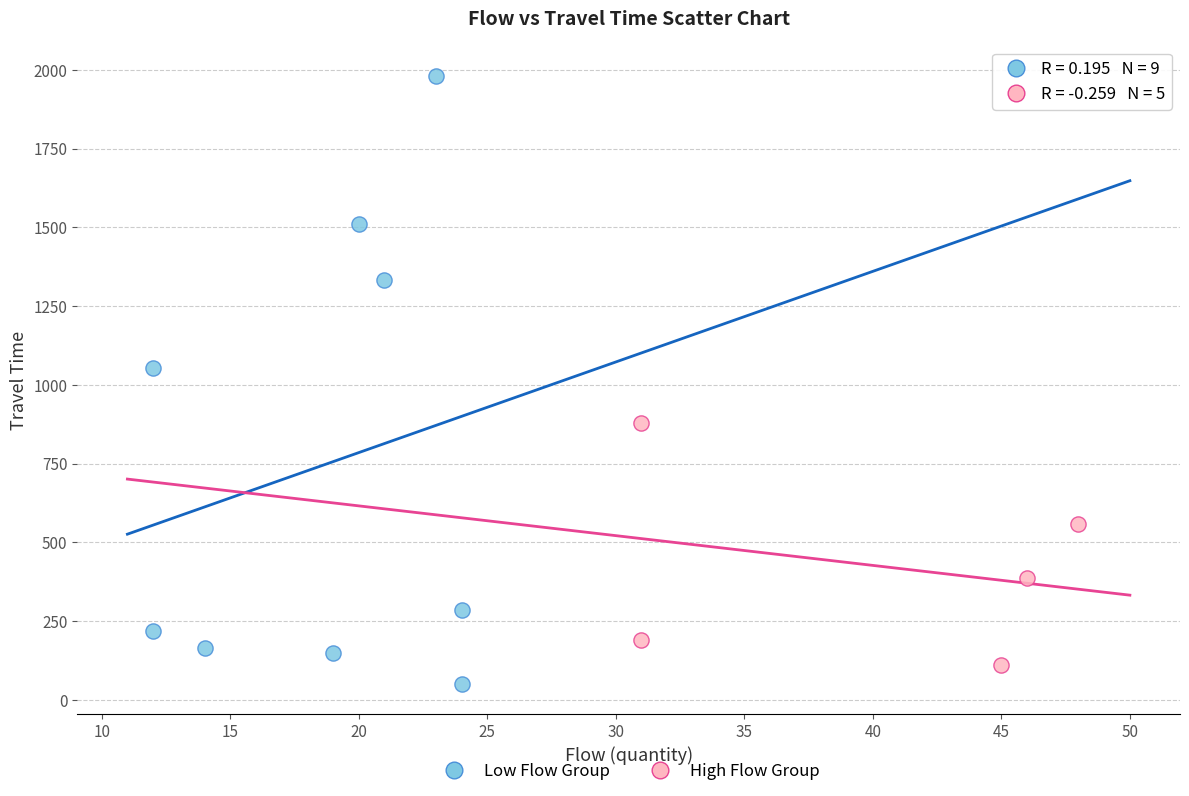

Which series has the largest Y range (max minus min)?

Low Flow Group